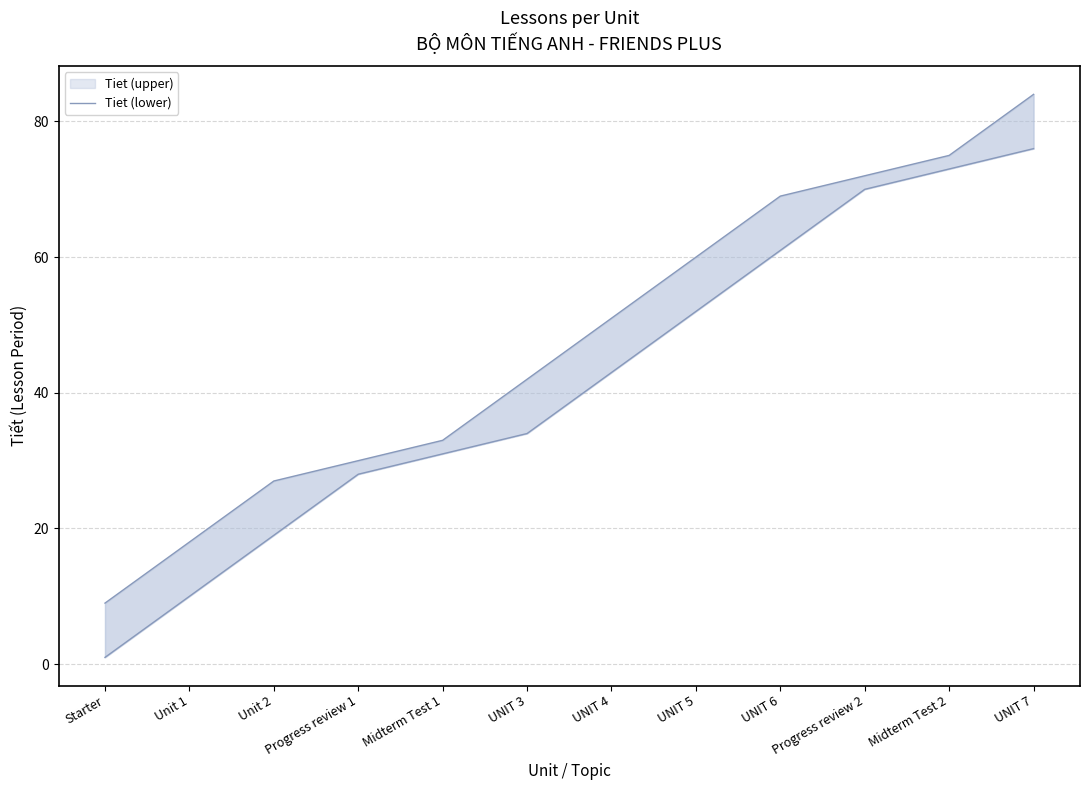

True or false: the data has more than 0 interior local peaks.

False